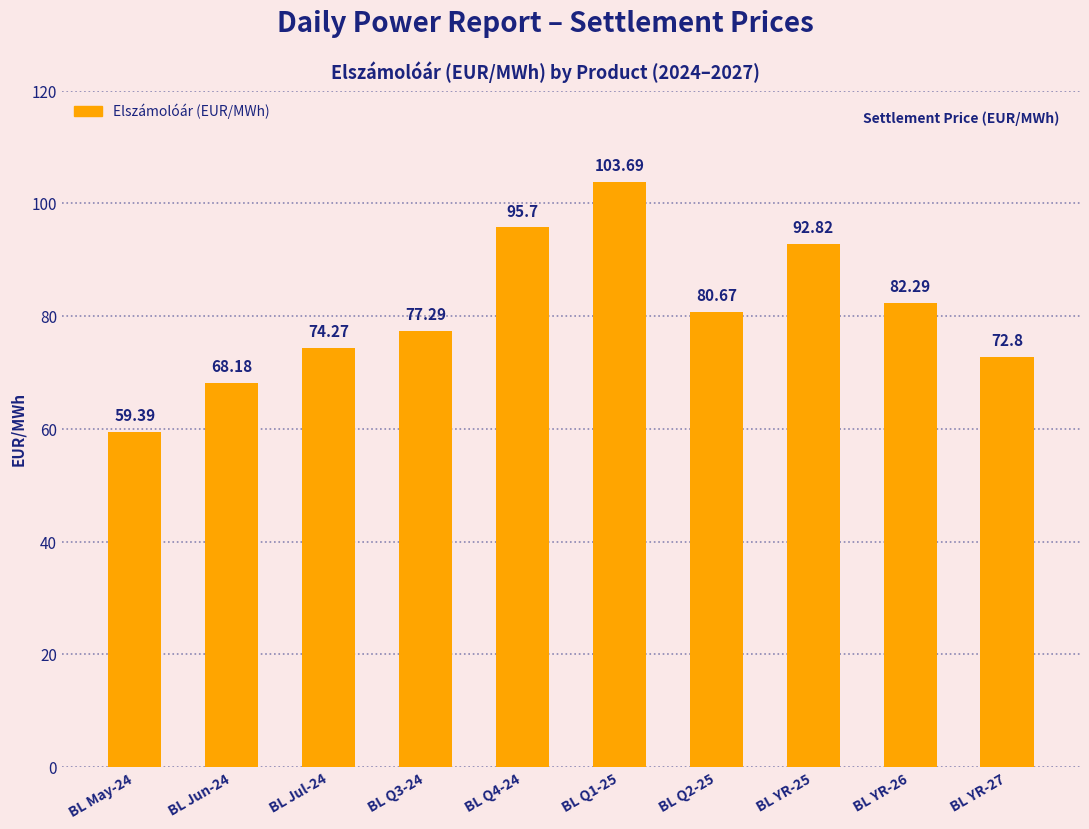

What is the label of the 8th bar from the right?

BL Jul-24